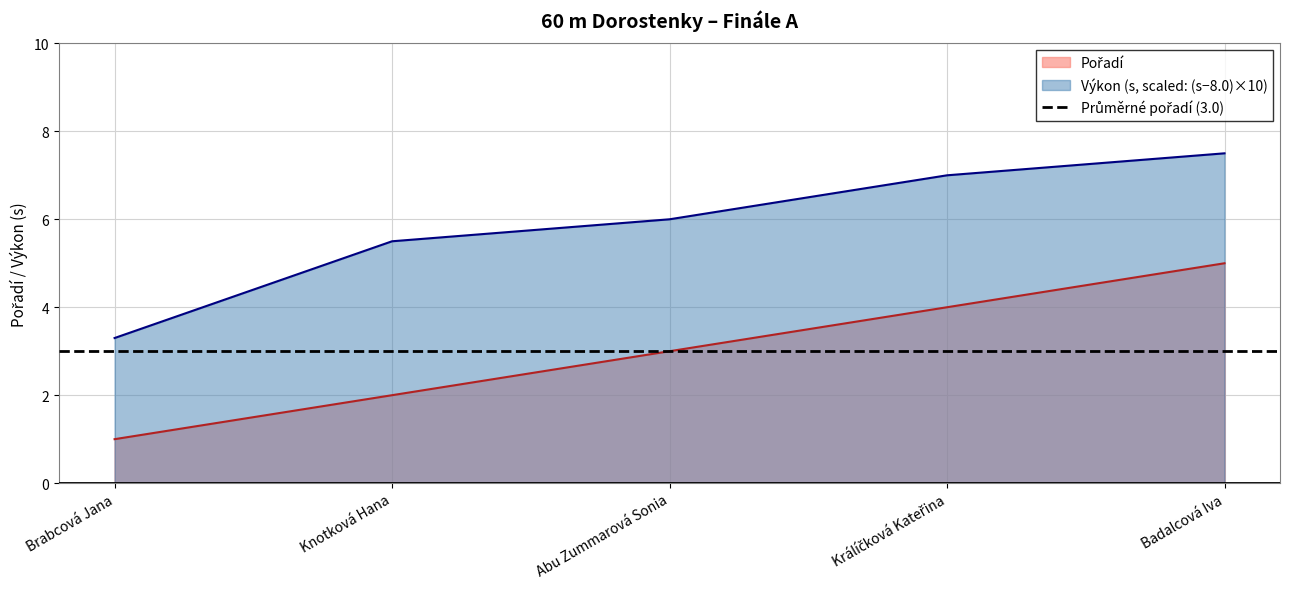

The value at Brabcová Jana is 1. True or false?

True